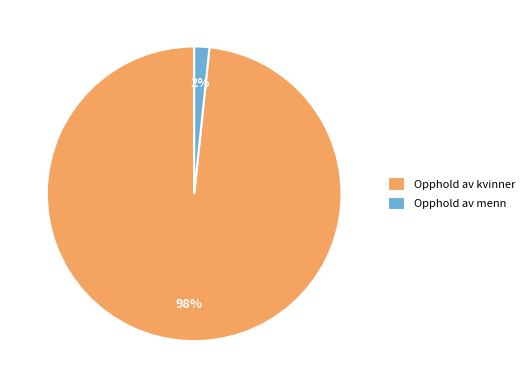

Do Opphold av menn and Opphold av kvinner together represent more than half of the pie?

Yes